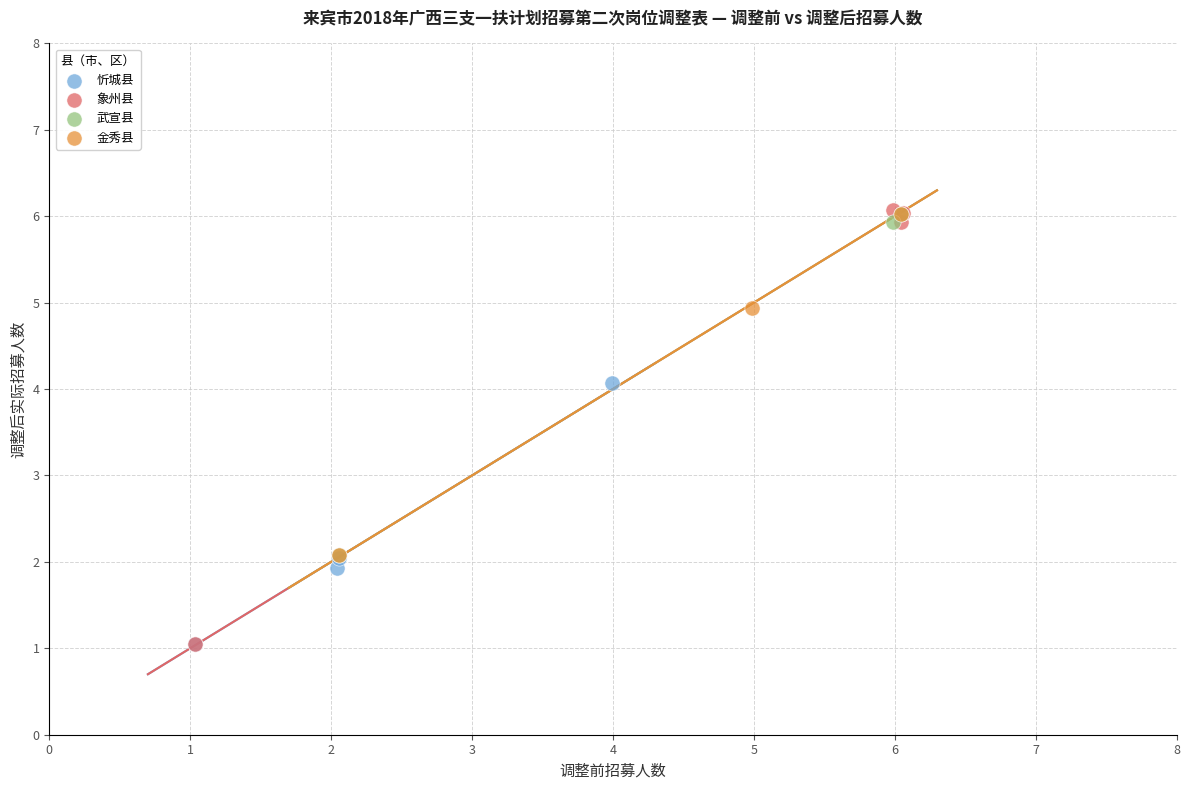

Which series has the largest Y range (max minus min)?

象州县